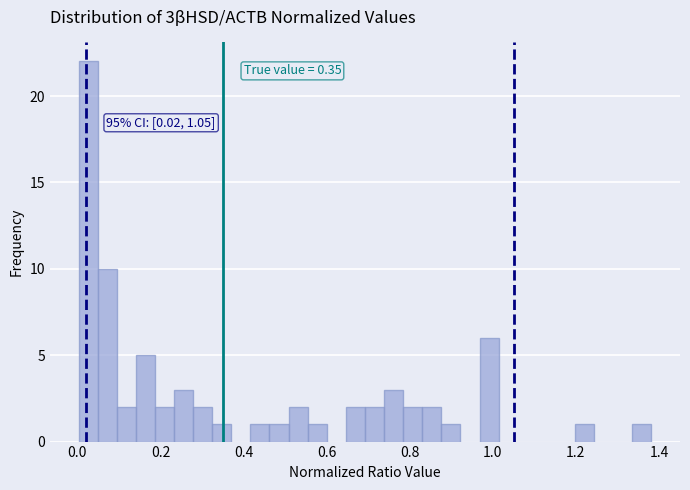

Read against the x-axis, roughly where is the centre of the tallest bar?

0.02